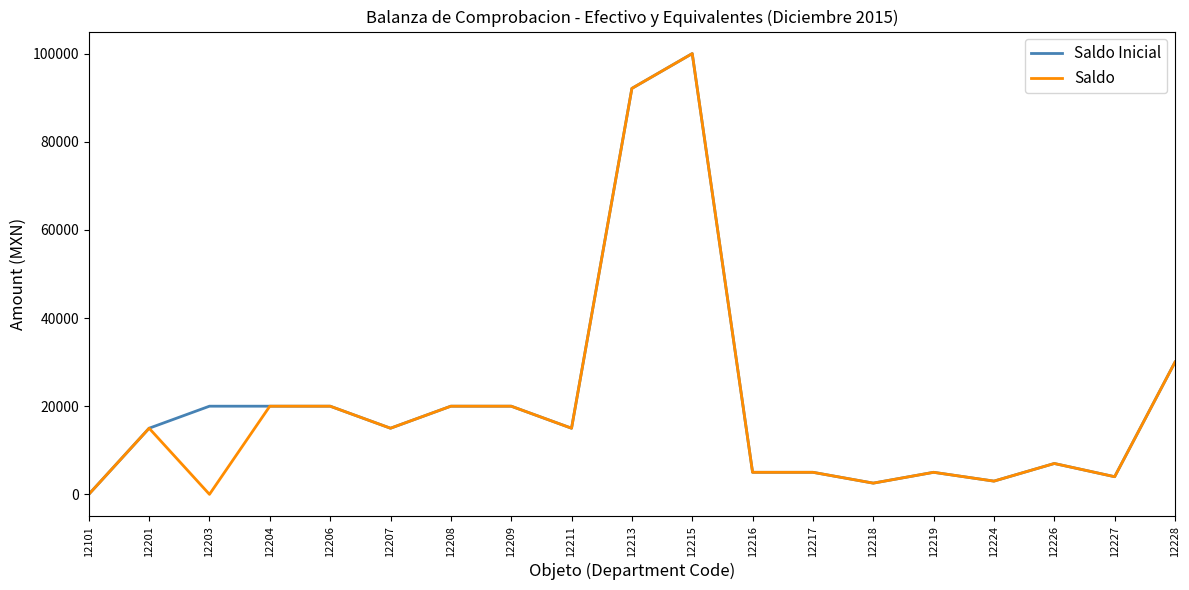

Does the chart display data point markers on the line(s)?

No